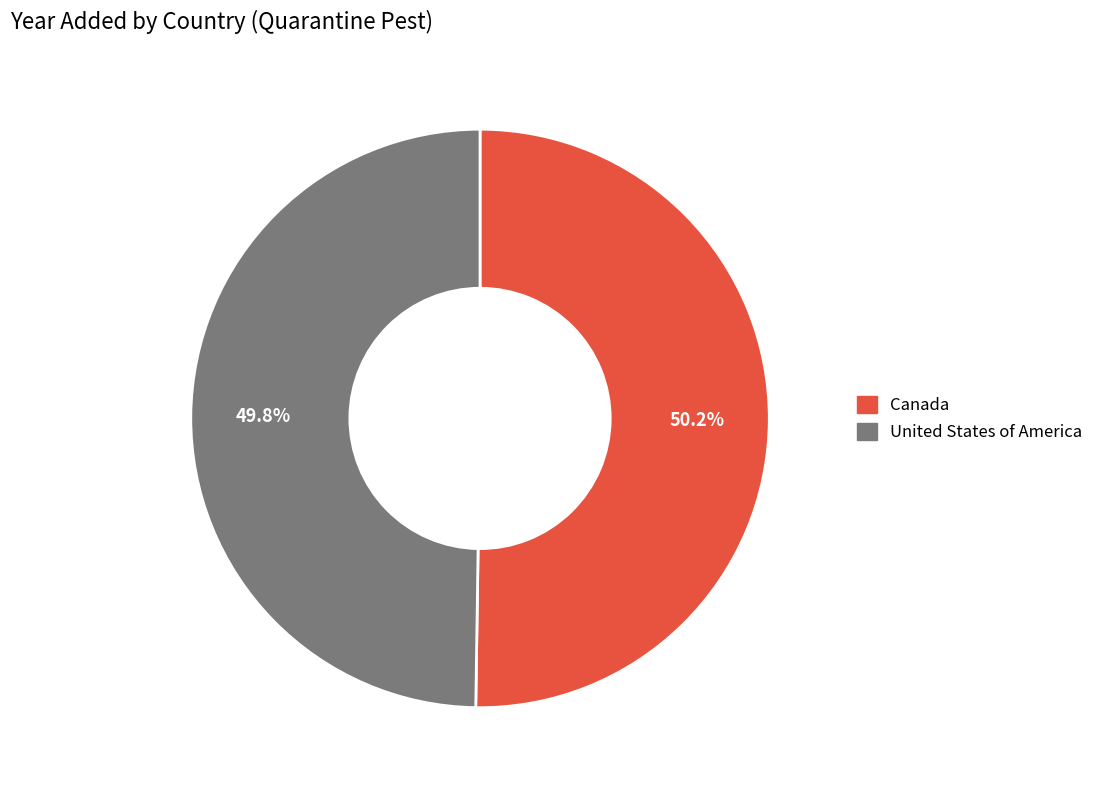

Does any single category account for the majority?

Yes